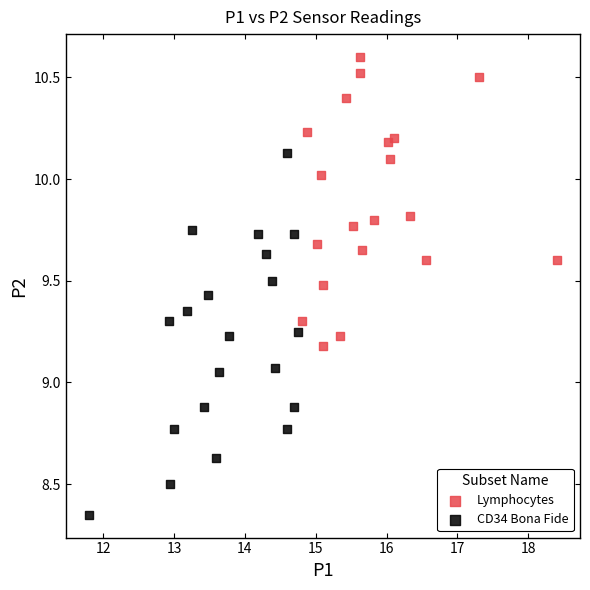

Which series has the widest spread of Y values?

CD34 Bona Fide